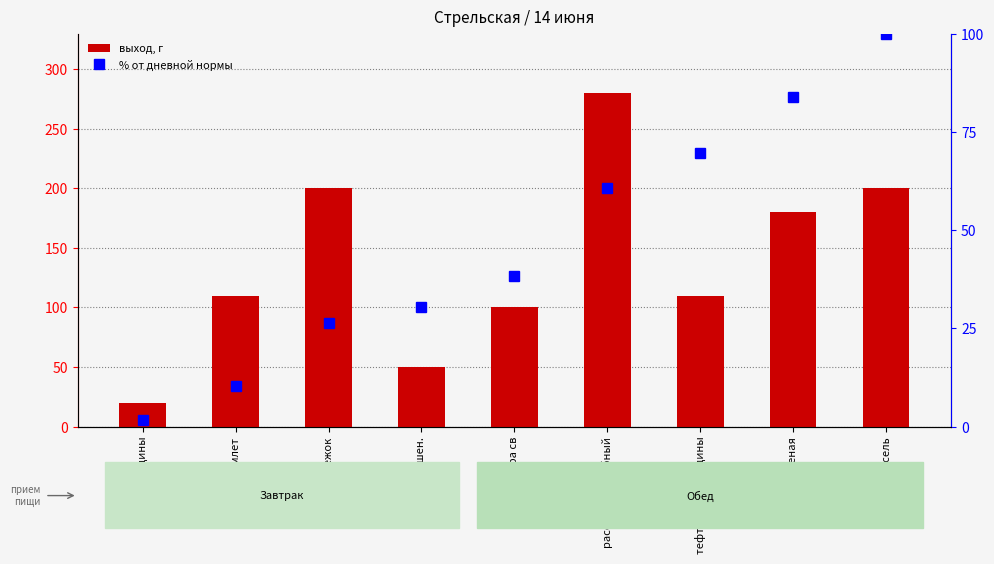

What is the average value of the выход, г series?

138.9